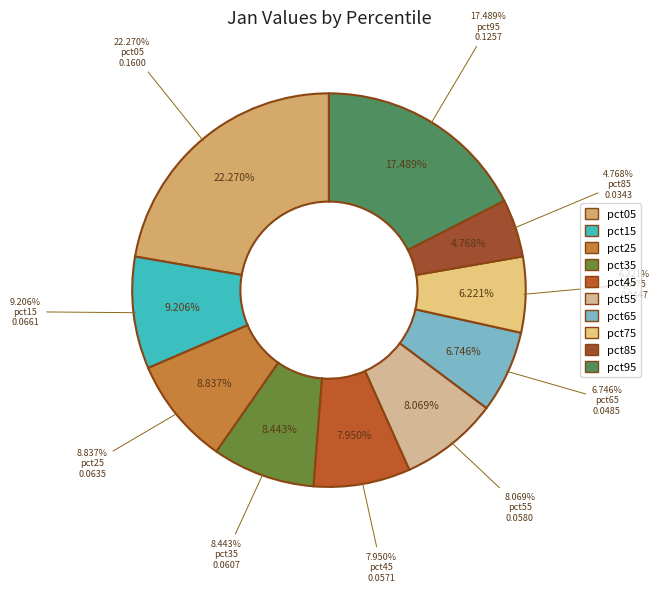

The pct25 slice represents 9% of the pie. True or false?

True